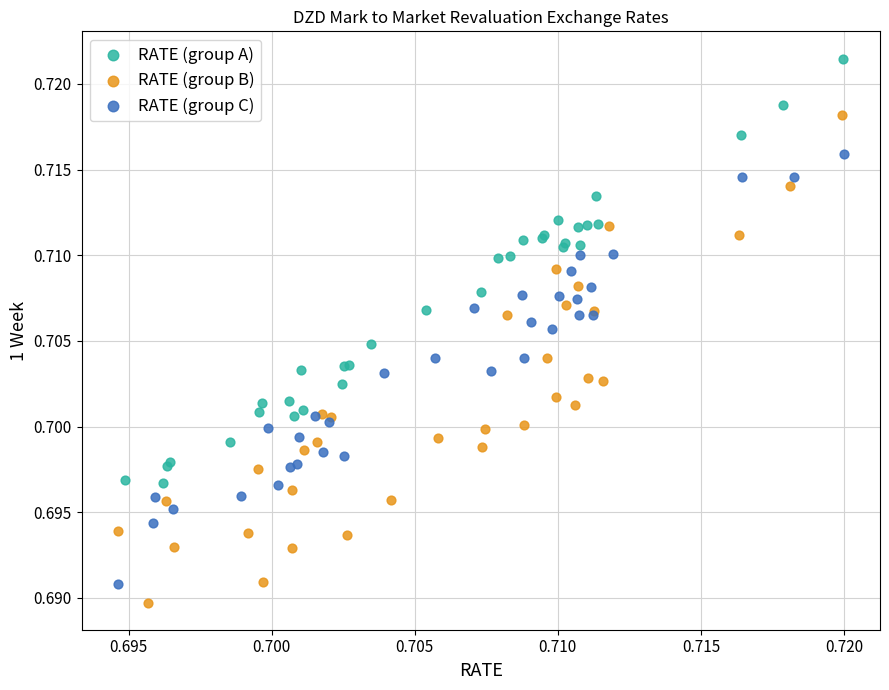

Which series has the largest Y range (max minus min)?

RATE (group B)